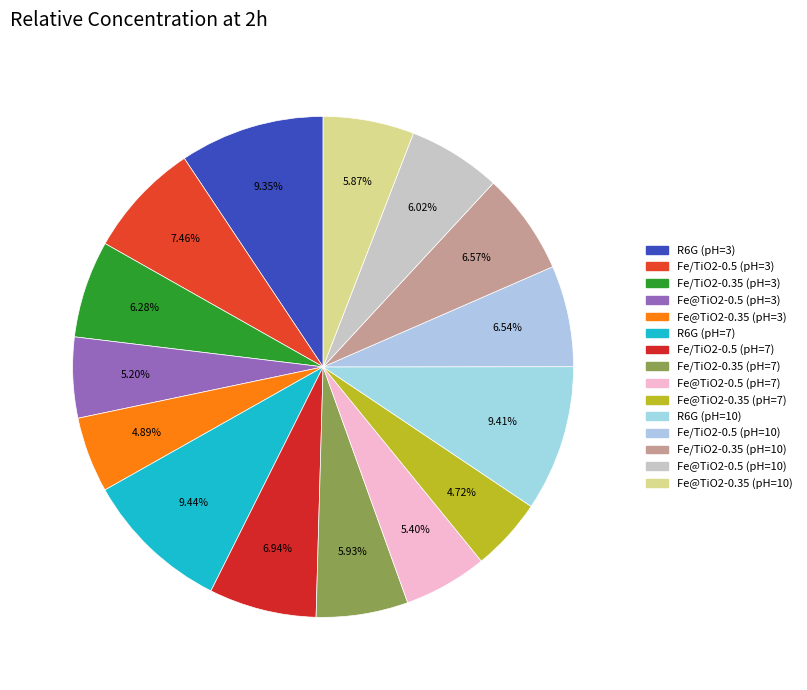

How many slices are in this pie chart?

15